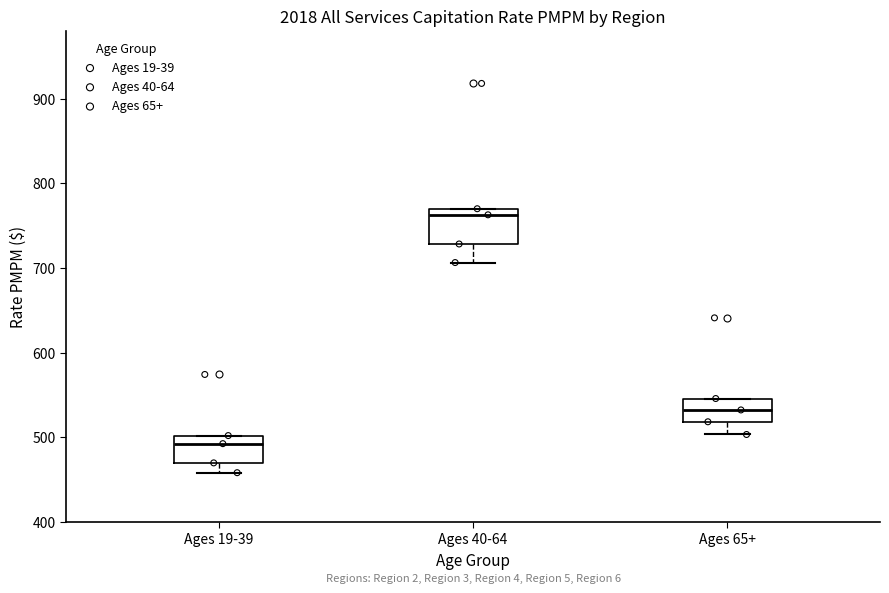

Which box's median line is the lowest?

Ages 19-39